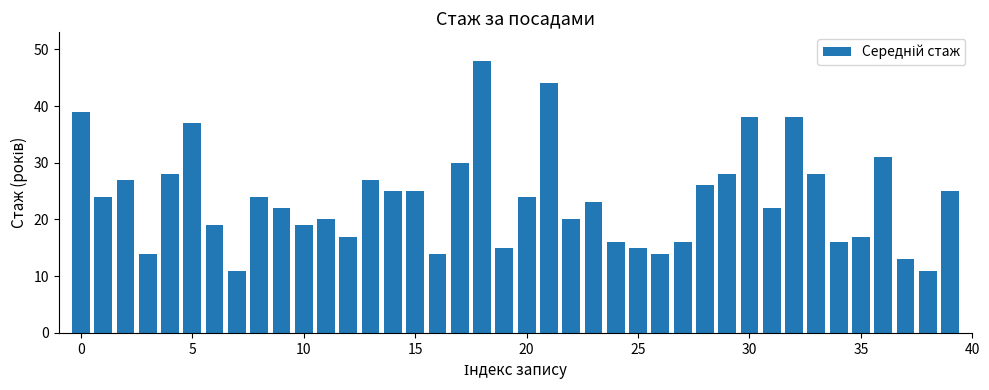

What is the smallest value displayed?

11